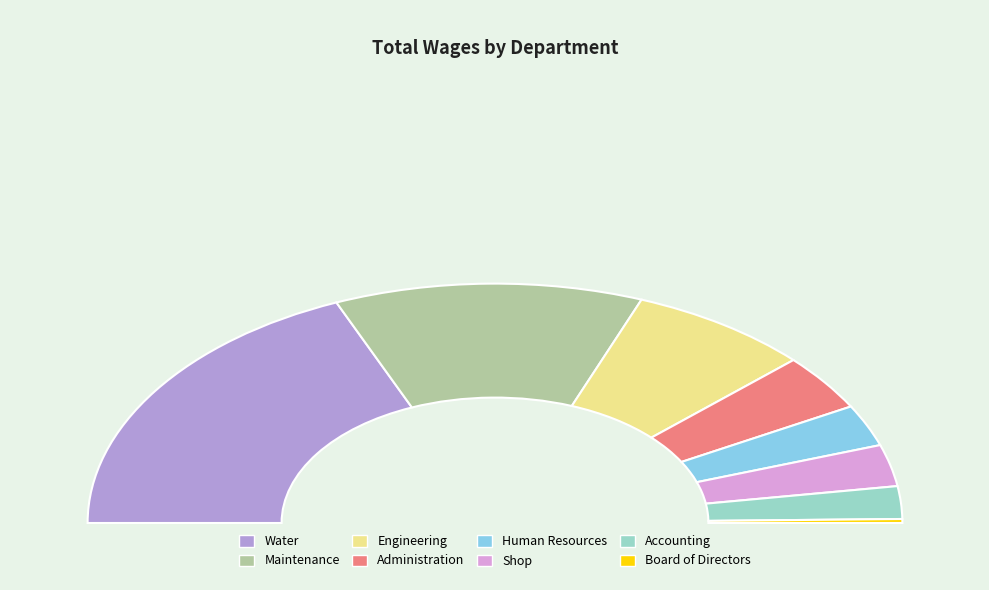

Rank the categories by value from highest to lowest.

Water, Maintenance, Engineering, Administration, Human Resources, Shop, Accounting, Board of Directors